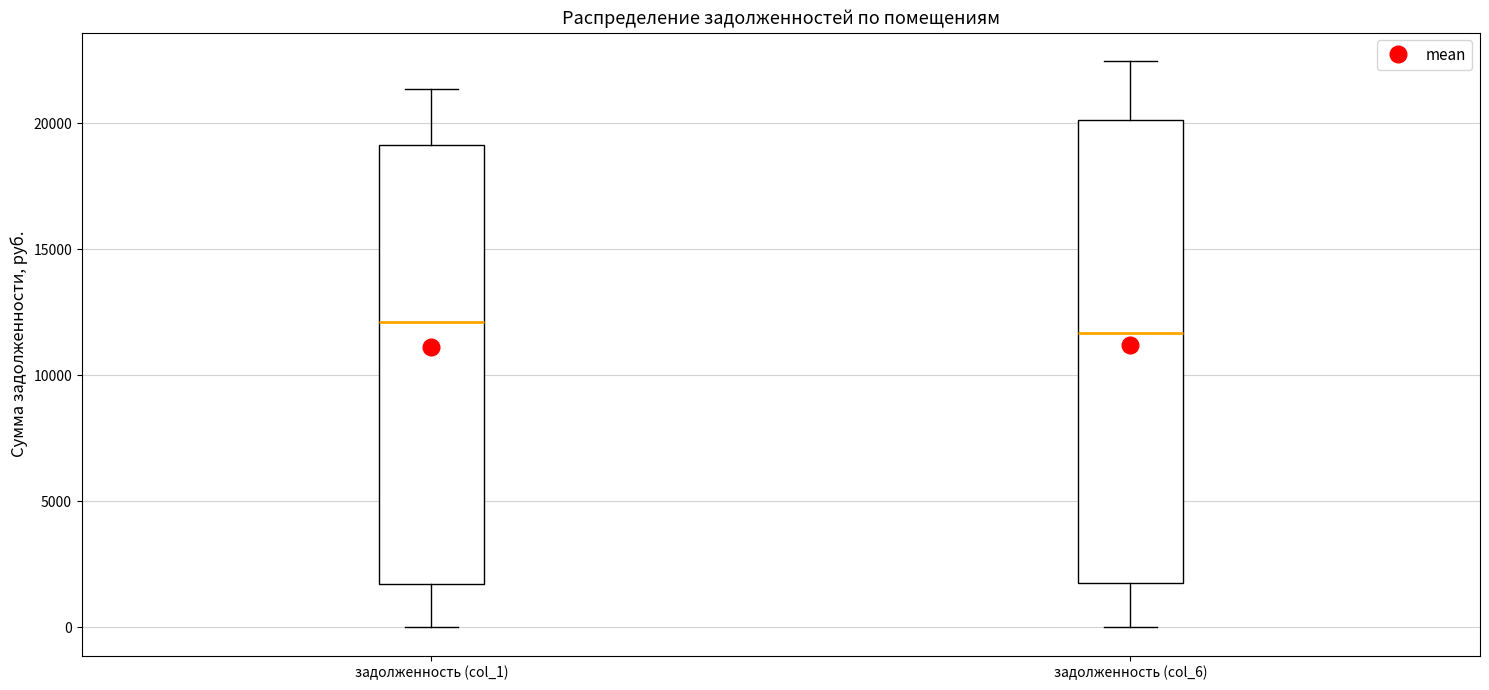

Where does the median line of the box for задолженность (col_1) sit on the y-axis? The values are not printed on the chart, so give them approximately, as read against the axis.

12000